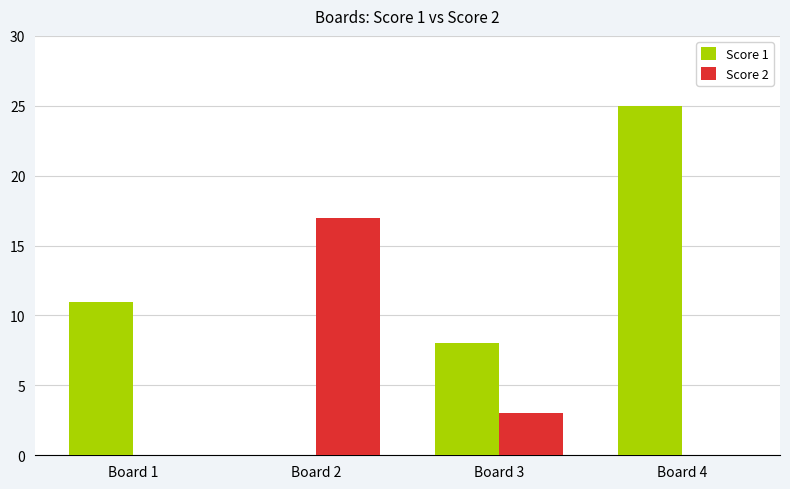

What is the sum of all Score 2 values?

20